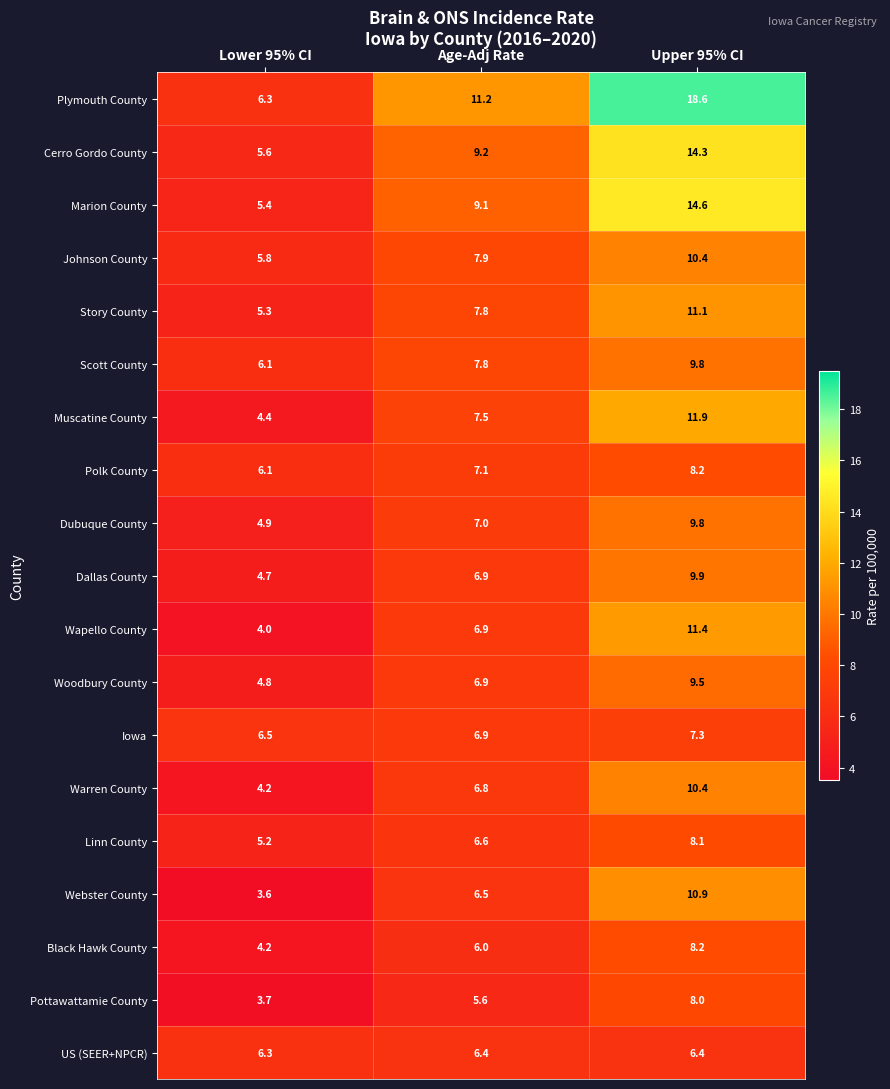

What is the minimum value for Webster County?

3.6